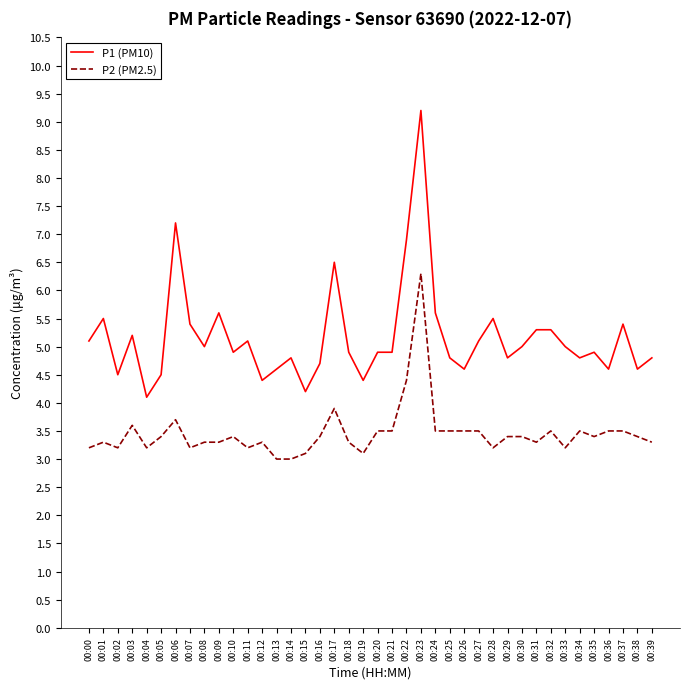

True or false: P2 (PM2.5) and P1 (PM10) cross at least once.

False